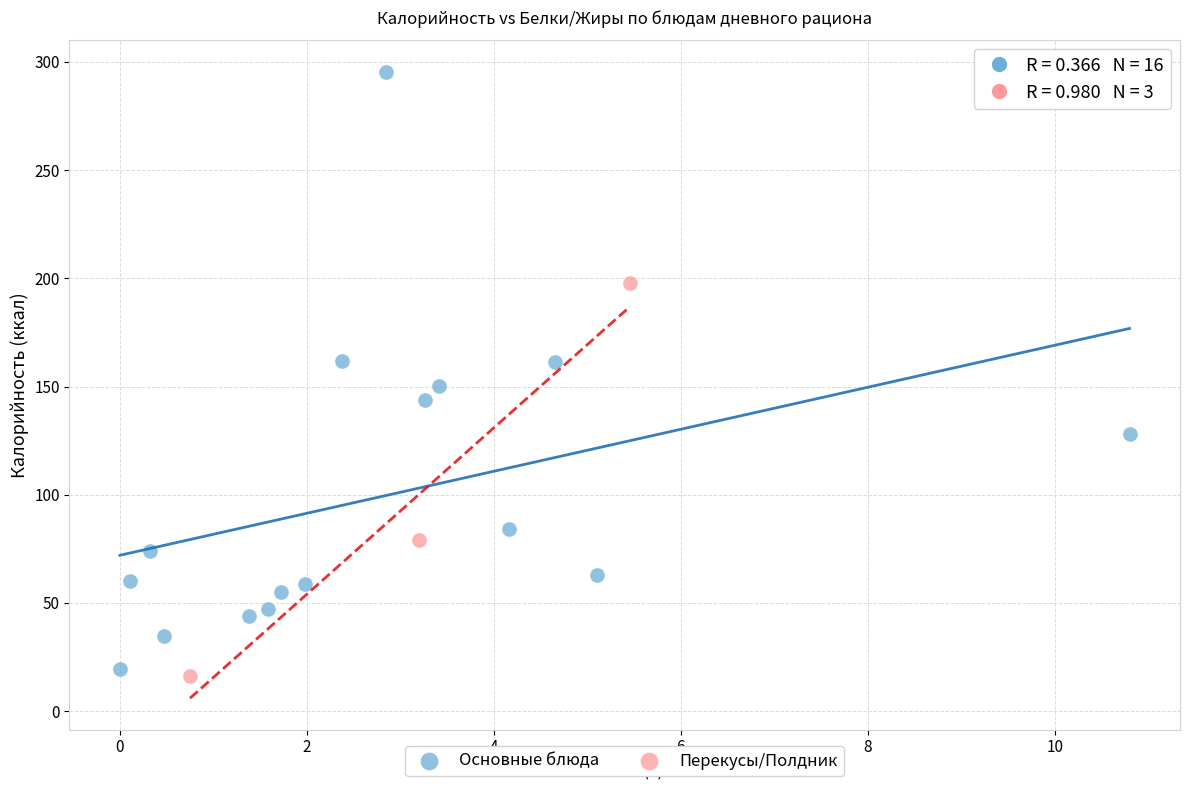

Which series contains the highest Y value?

Основные блюда